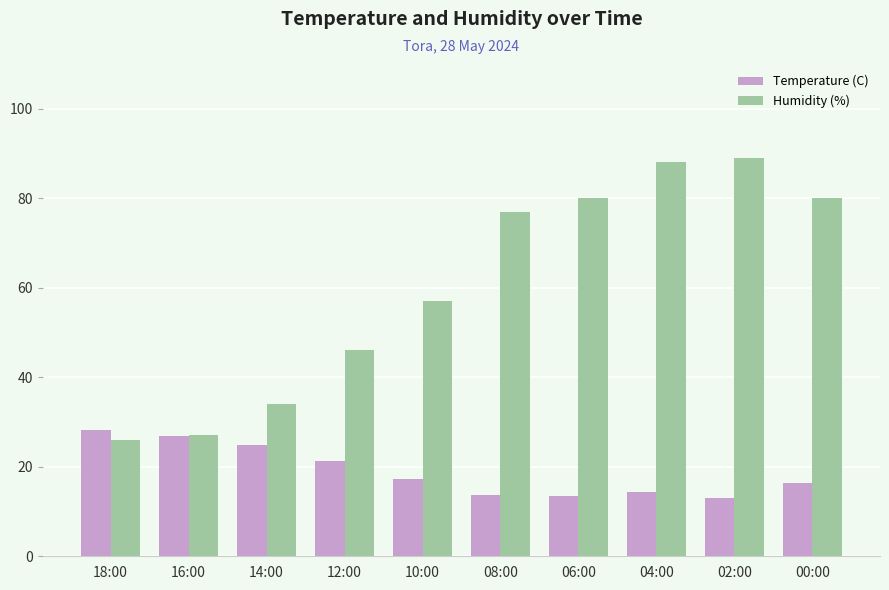

The Temperature (C) series shows 6.2 at 04:00. True or false?

False